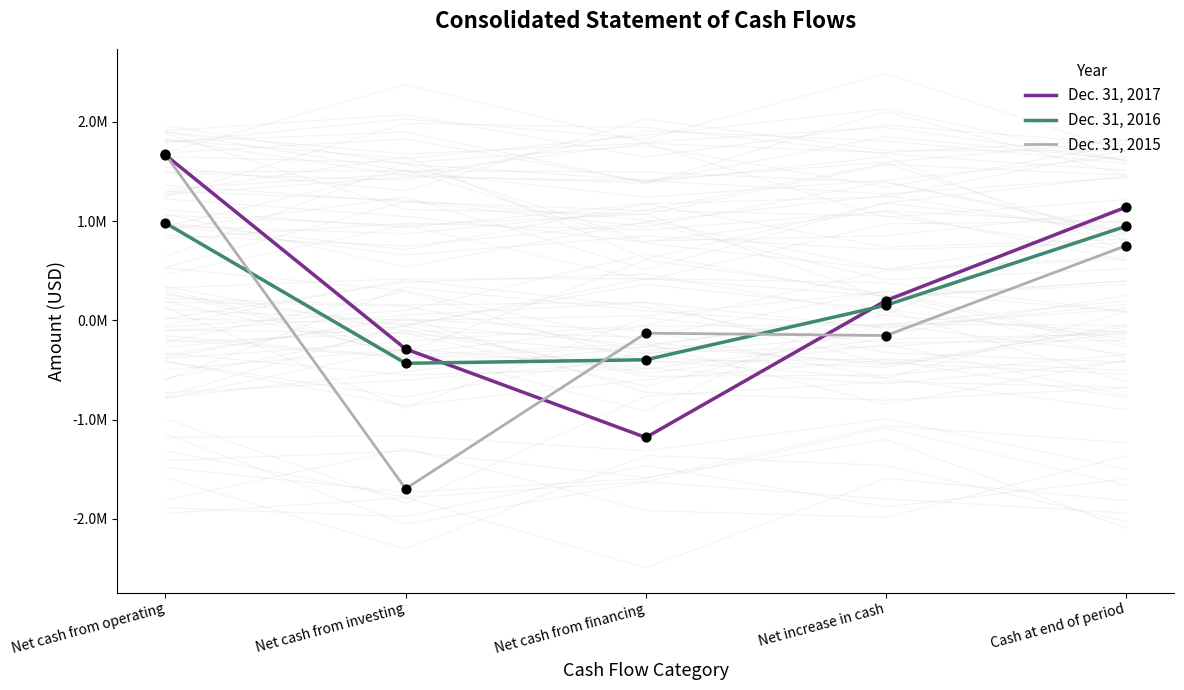

Is the value of Dec. 31, 2015 at Cash at end of period greater than the value of Dec. 31, 2016 at Net cash from financing?

Yes